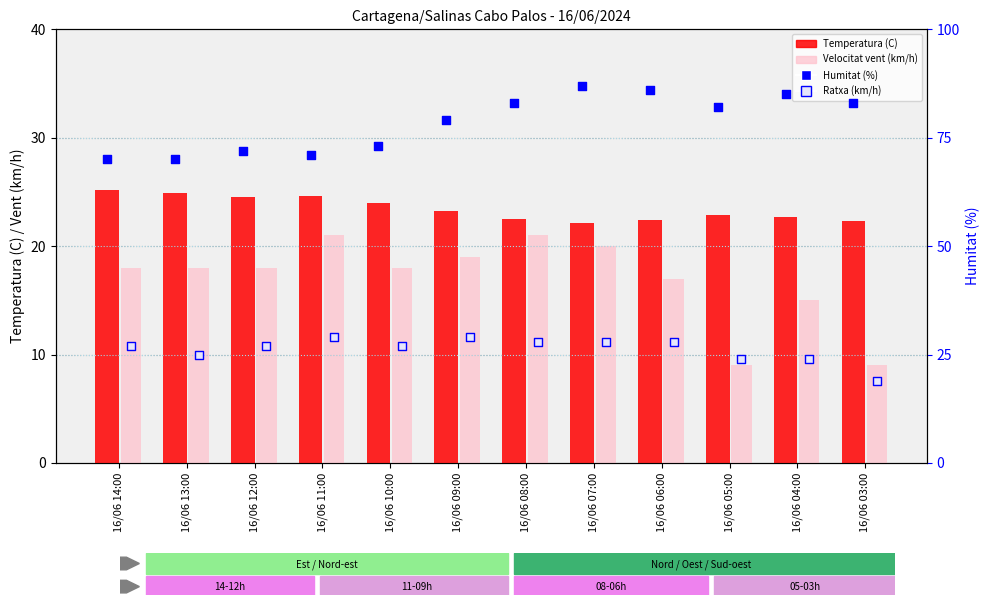

Is the value of Humitat (%) at 16/06 13:00 greater than the value of Velocitat vent (km/h) at 16/06 03:00?

Yes